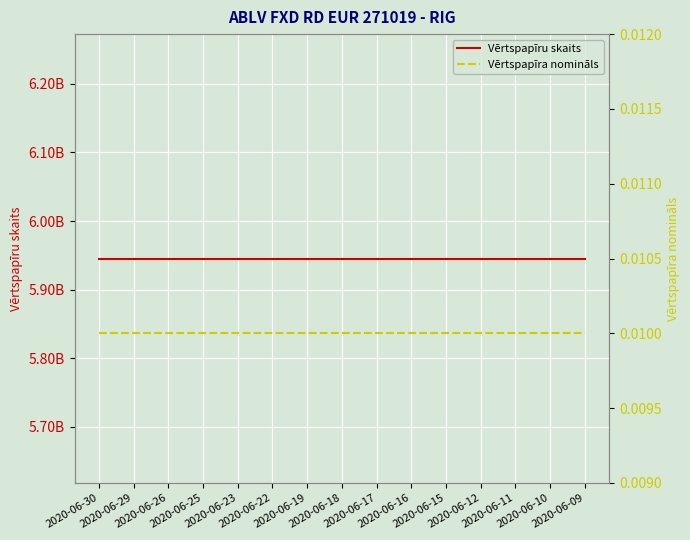

Which series has the largest range (max minus min)?

Vērtspapīru skaits